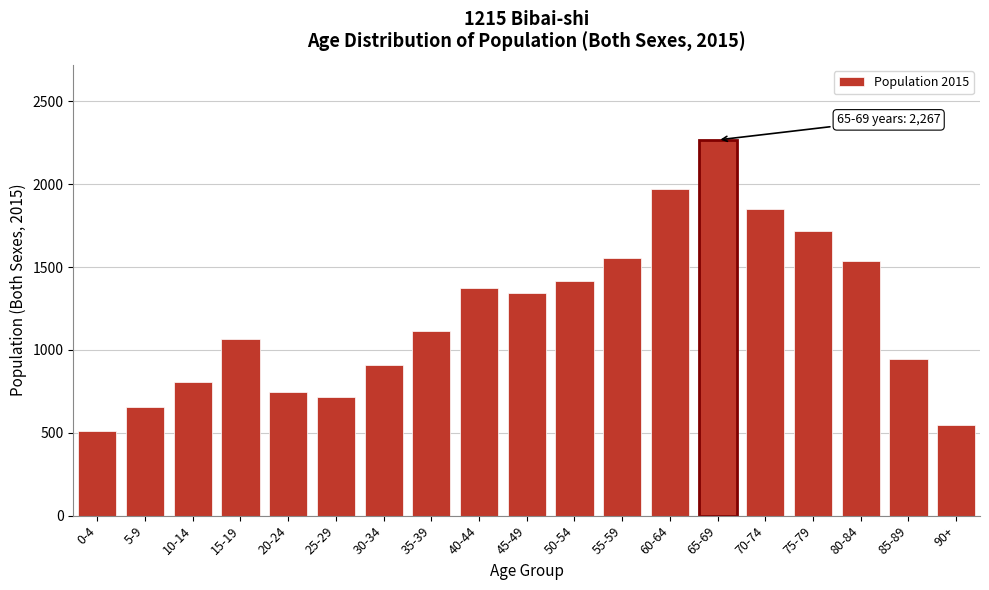

Reading left to right, what are all the values shown in this chart?

0-4=511	5-9=658	10-14=804	15-19=1063	20-24=744	25-29=713	30-34=910	35-39=1116	40-44=1373	45-49=1342	50-54=1416	55-59=1555	60-64=1974	65-69=2267	70-74=1848	75-79=1716	80-84=1535	85-89=943	90+=547